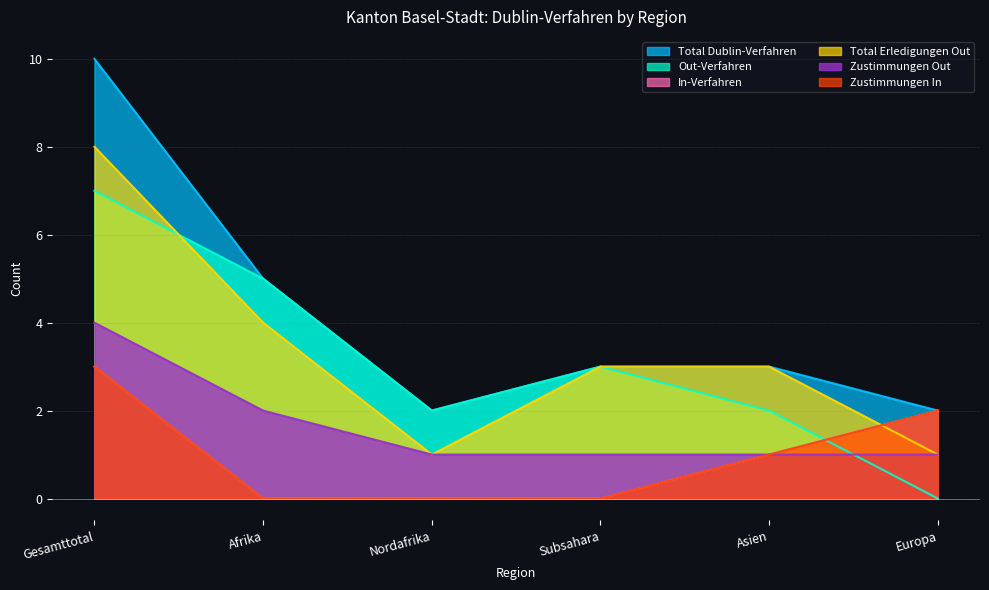

What is the difference between the maximum and minimum values in the Zustimmungen In series?

3